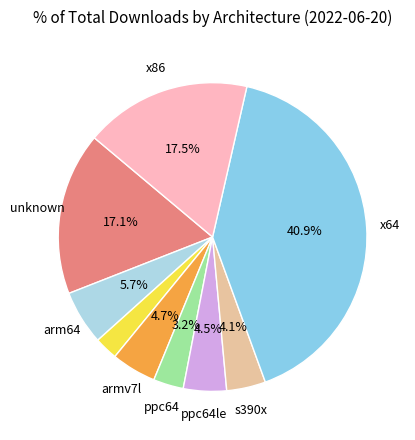

How many slices are in this pie chart?

9